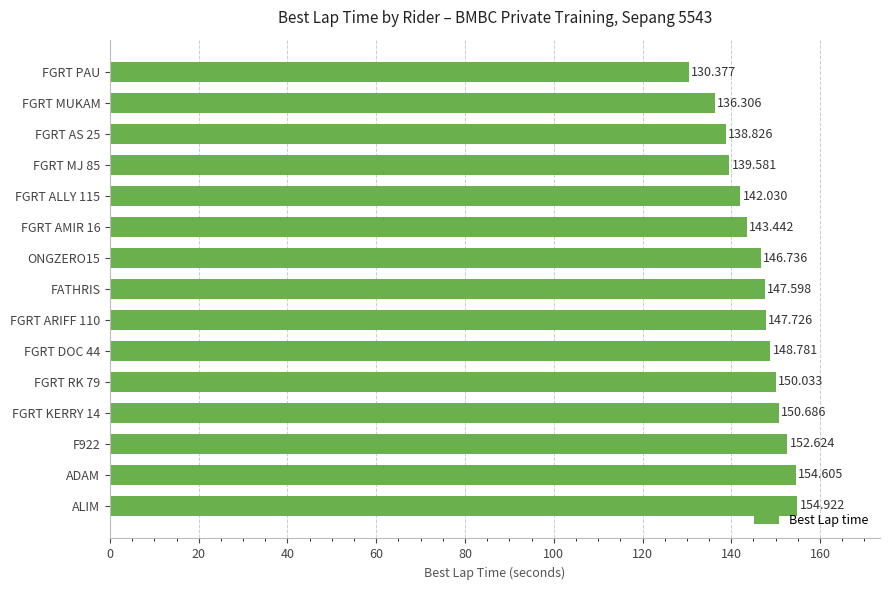

Which category has the highest value across all series?

ALIM